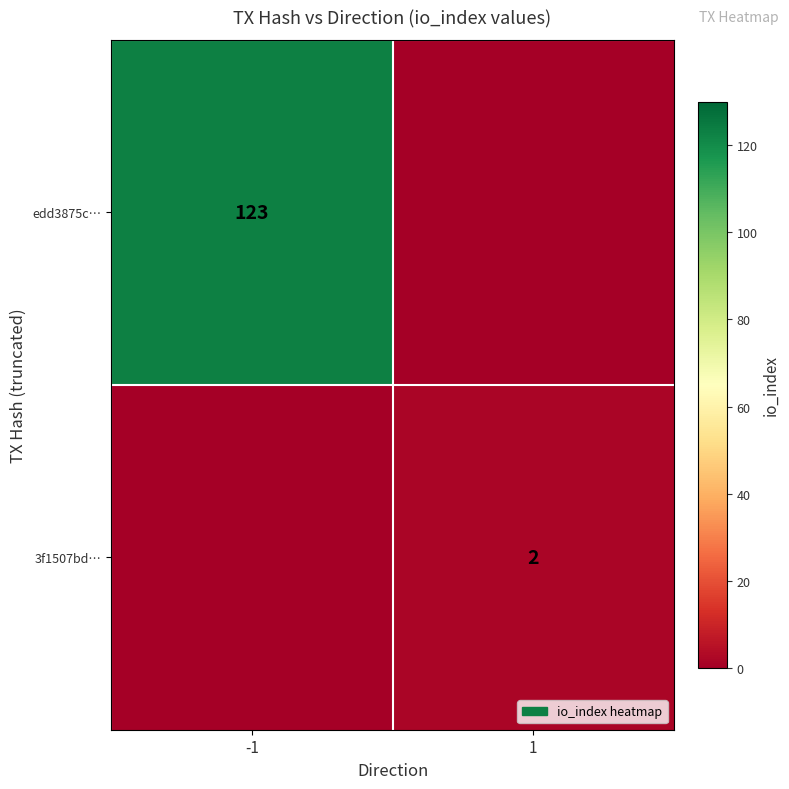

True or false: edd3875c… has a value of 173 at -1.

False